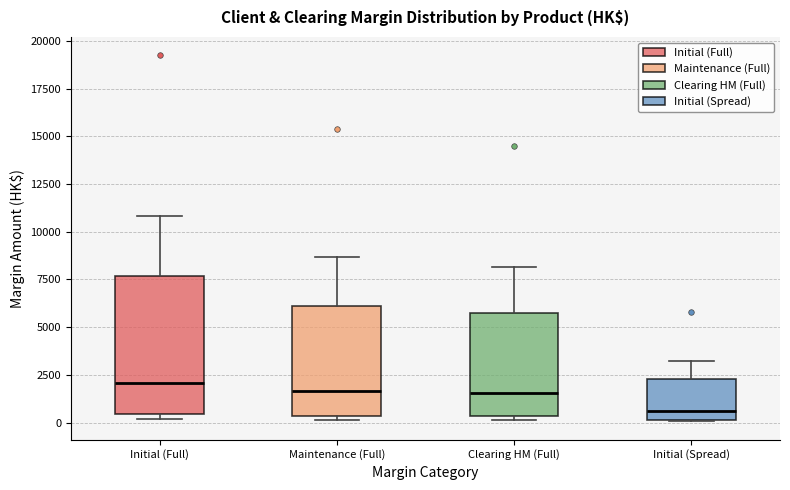

Reading left to right, read every box against the y-axis: the position of its median line, the range the box covers, and the ends of its whiskers. The values are not printed on the chart, so give them approximately, as read against the axis.

Initial (Full): median 2000, box 500 to 7500, whiskers 0 to 11000
Maintenance (Full): median 1500, box 500 to 6000, whiskers 0 to 8500
Clearing HM (Full): median 1500, box 500 to 6000, whiskers 0 to 8000
Initial (Spread): median 500, box 0 to 2500, whiskers 0 to 3000